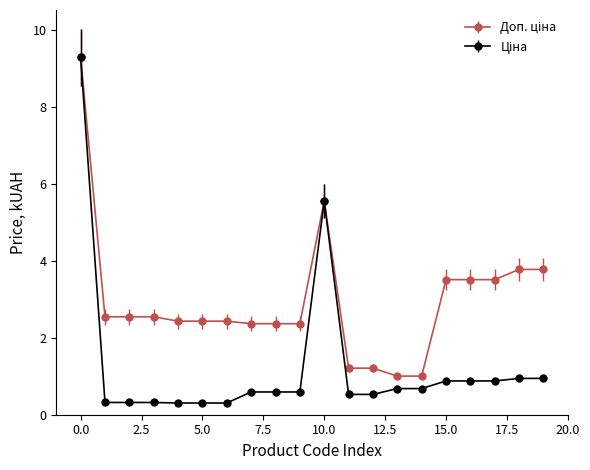

Does the chart have visible grid lines?

No